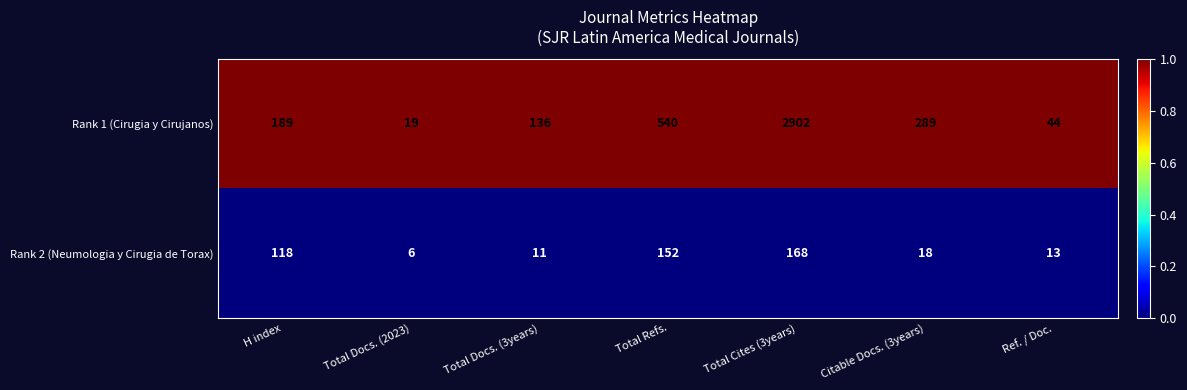

What is the total value across all series at Ref. / Doc.?

57